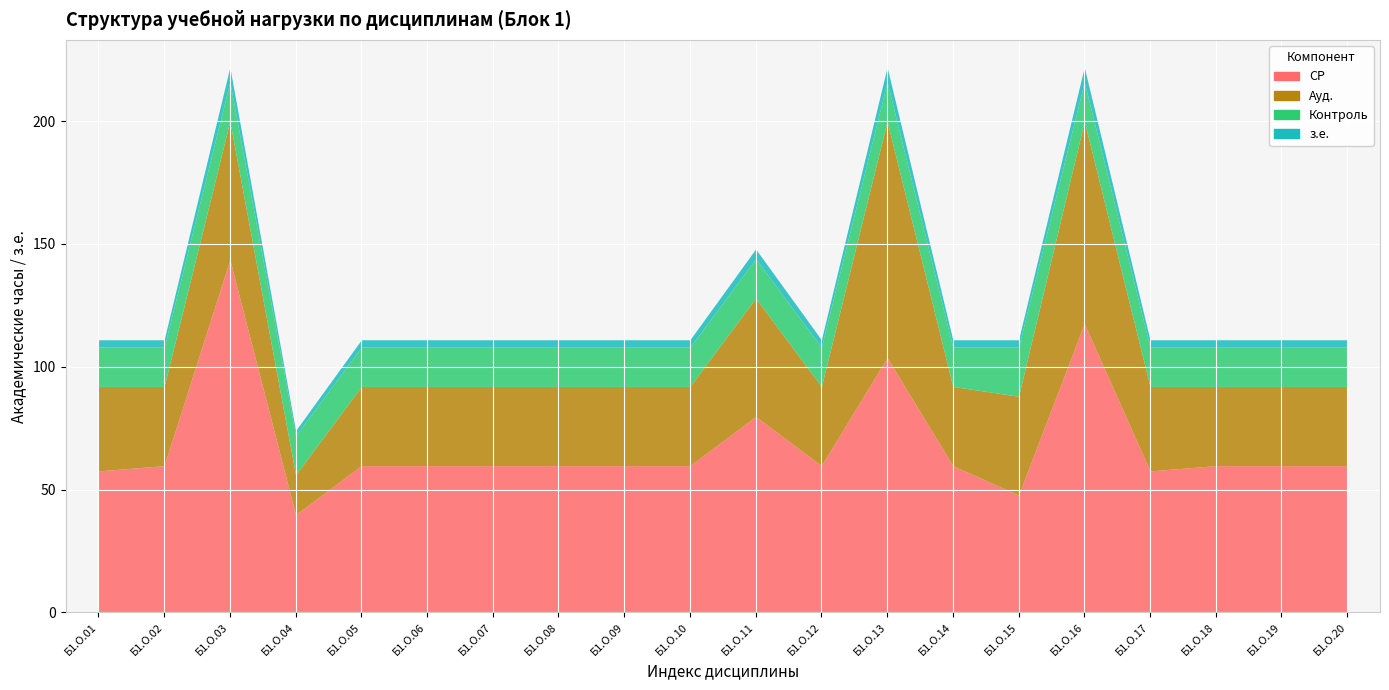

What is the value of the СР point at the 18th from the left?

59.8